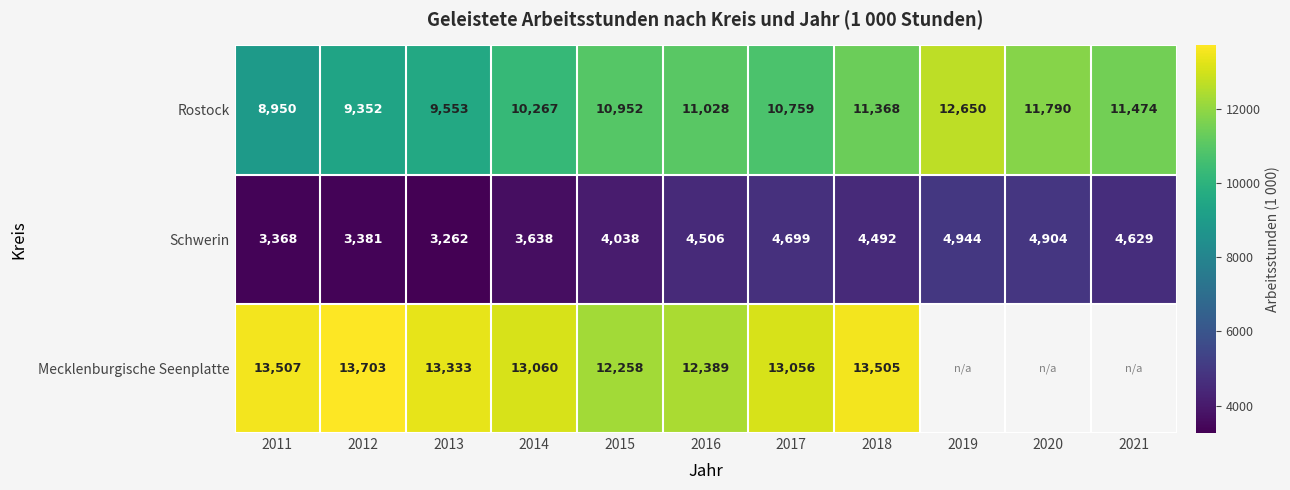

True or false: Rostock has a value of 10267 at 2014.

True